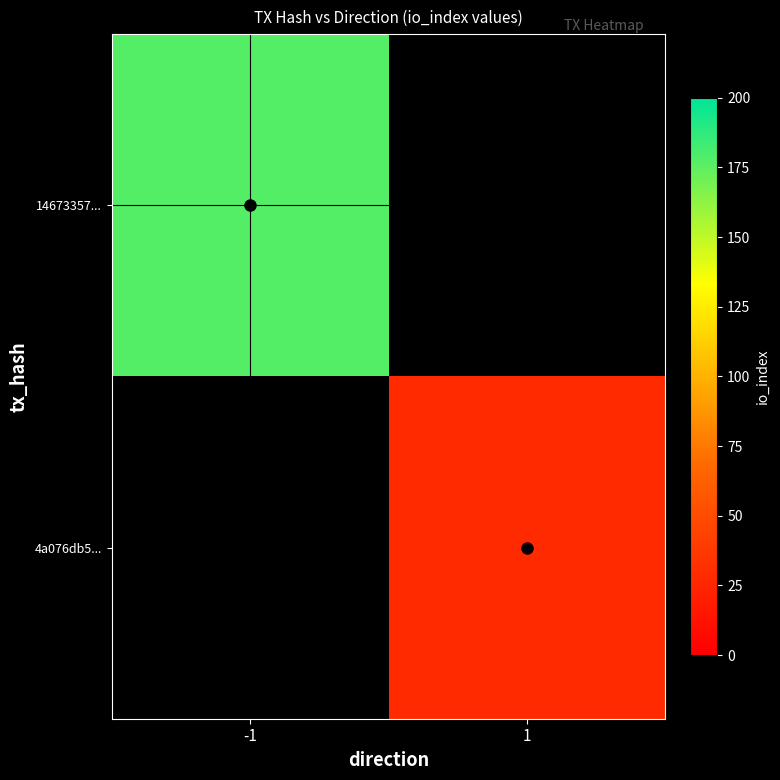

At 1, list the series in order from smallest to largest.

14673357..., 4a076db5...